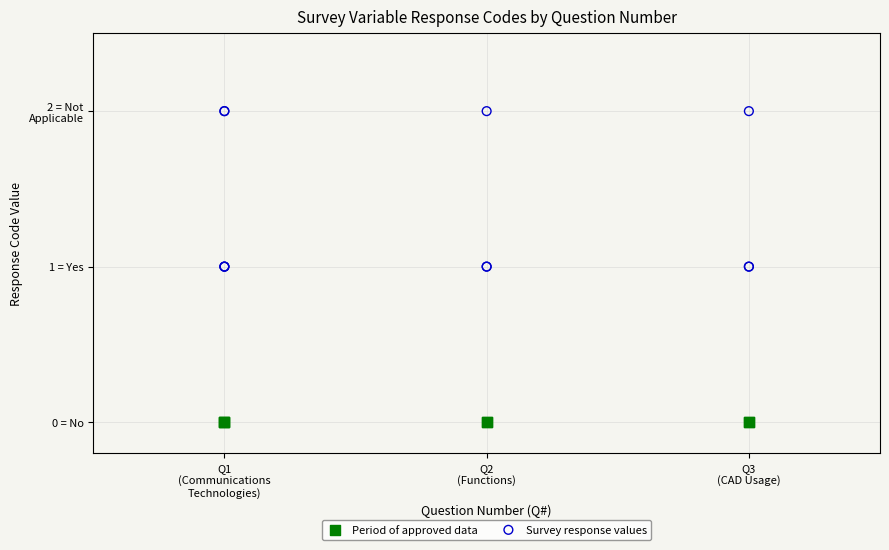

What are all the series names shown in the legend?

Period of approved data, Survey response values